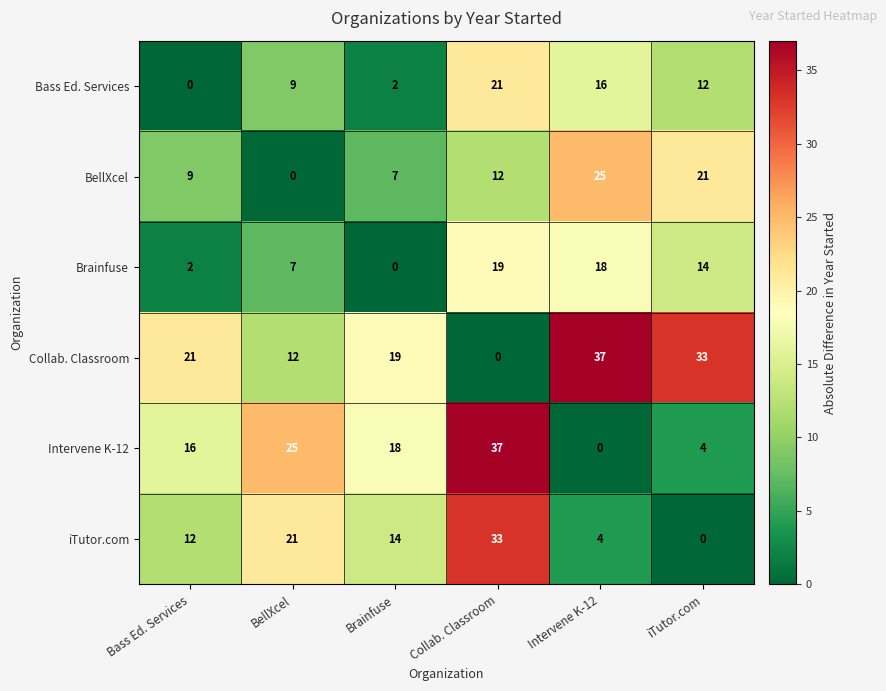

At BellXcel, list the series in order from largest to smallest.

Intervene K-12, iTutor.com, Collab. Classroom, Bass Ed. Services, Brainfuse, BellXcel